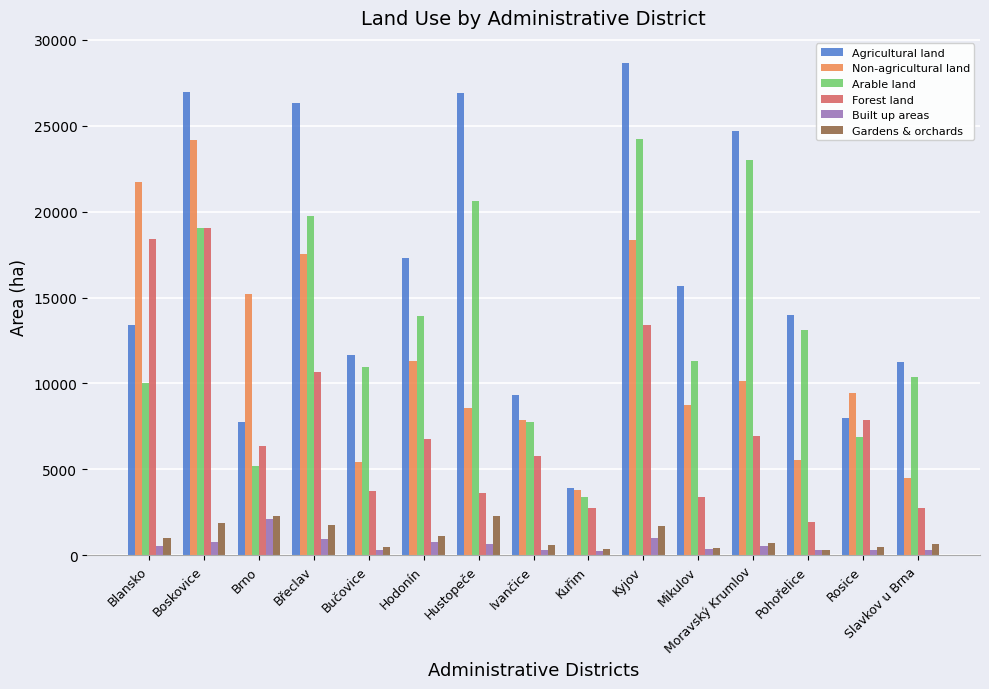

At which category does the chart reach its peak across all series?

Kyjov